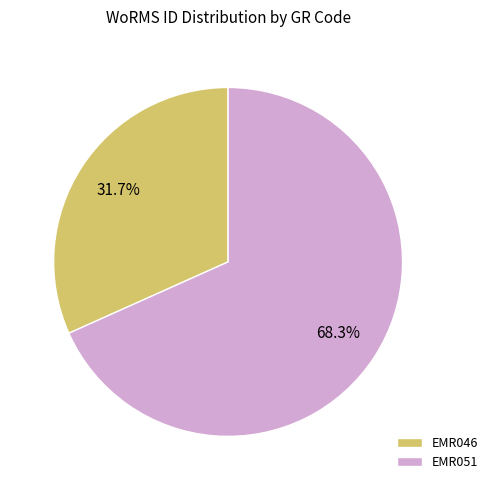

Rank the categories by value from lowest to highest.

EMR046, EMR051